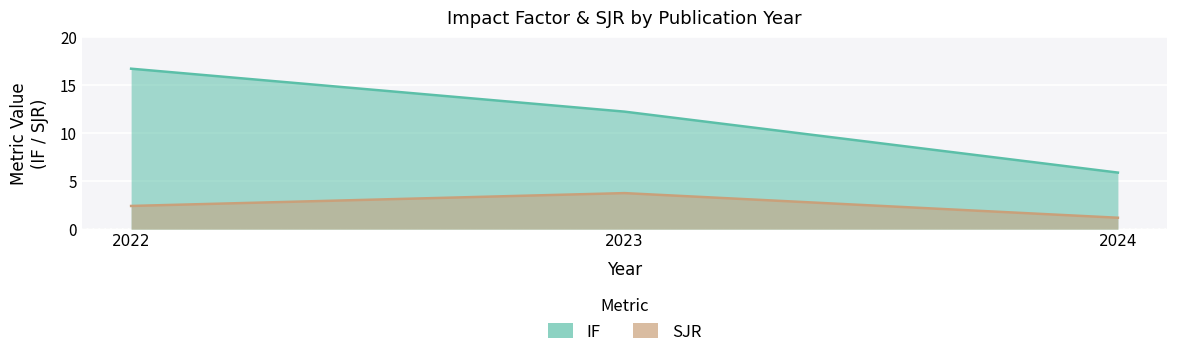

Read the value at 2023.

12.3